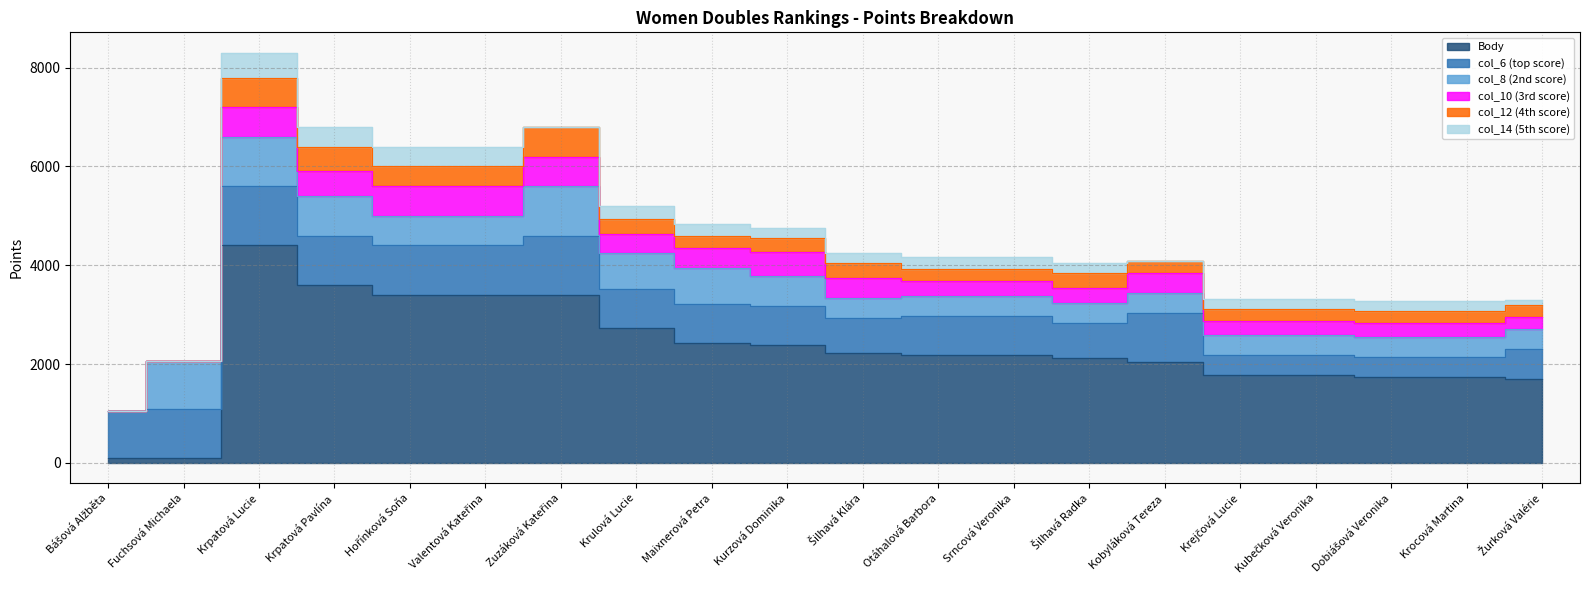

At how many categories does at least one series exceed 817?

20